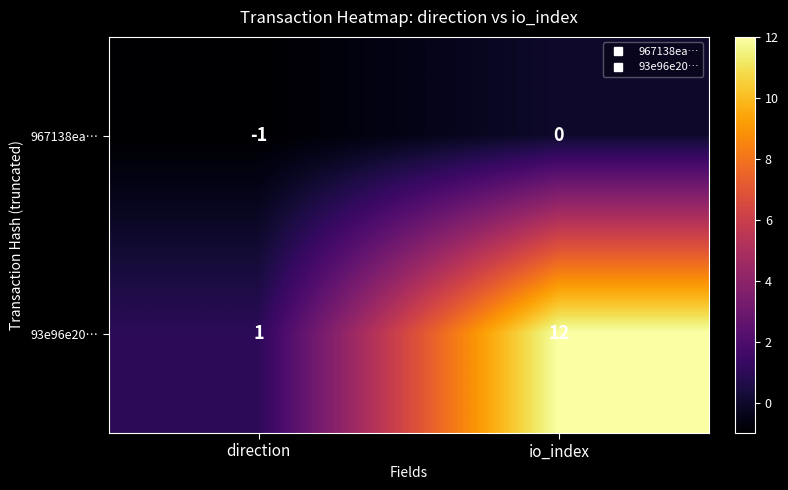

Rank the series at io_index from highest to lowest value.

93e96e20…, 967138ea…